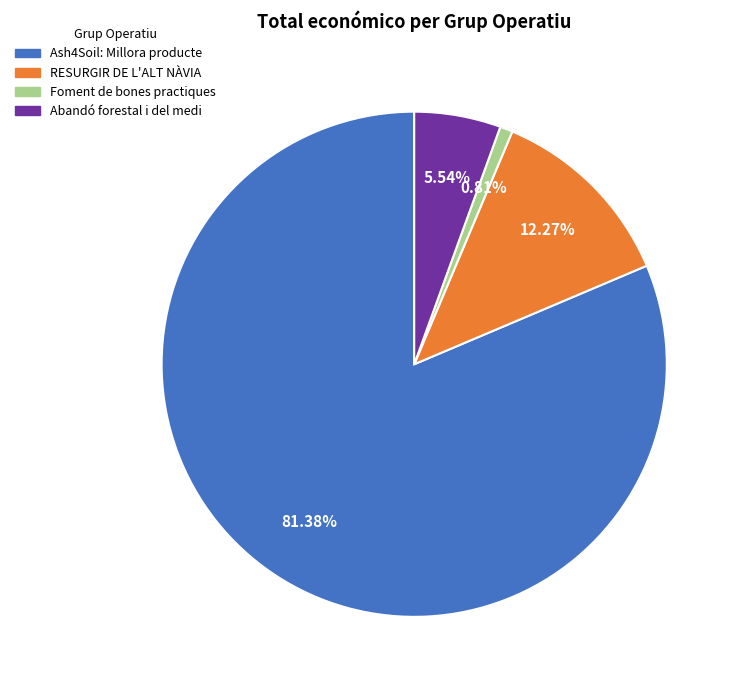

Between RESURGIR DE L'ALT NÀVIA and Foment de bones practiques, which is larger?

RESURGIR DE L'ALT NÀVIA